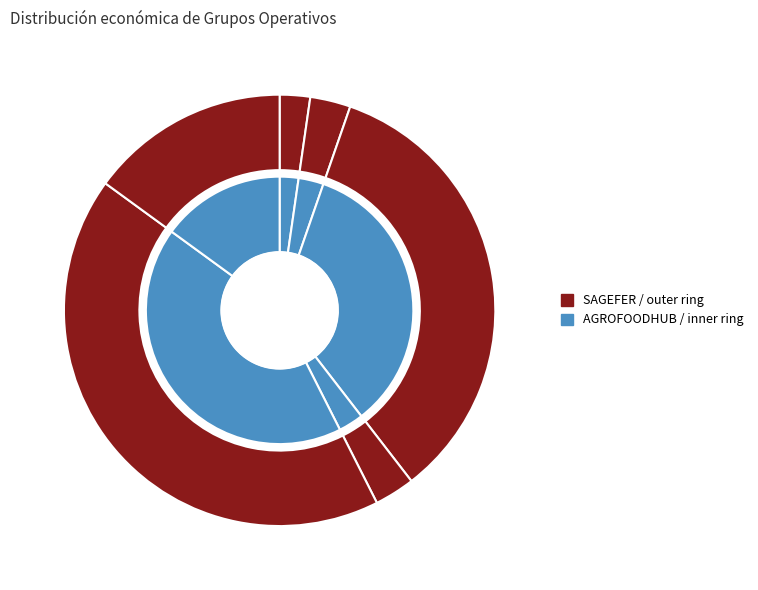

True or false: FORESCELTA accounts for 3% of the total.

True